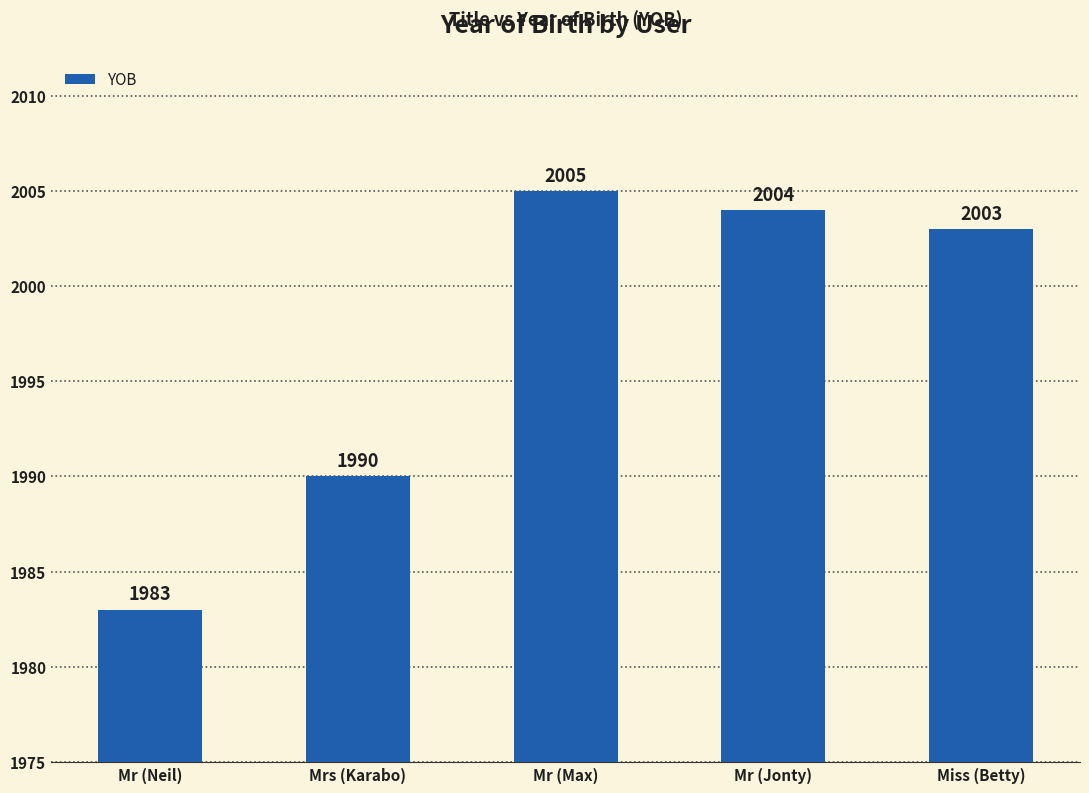

What is the average value?

1997